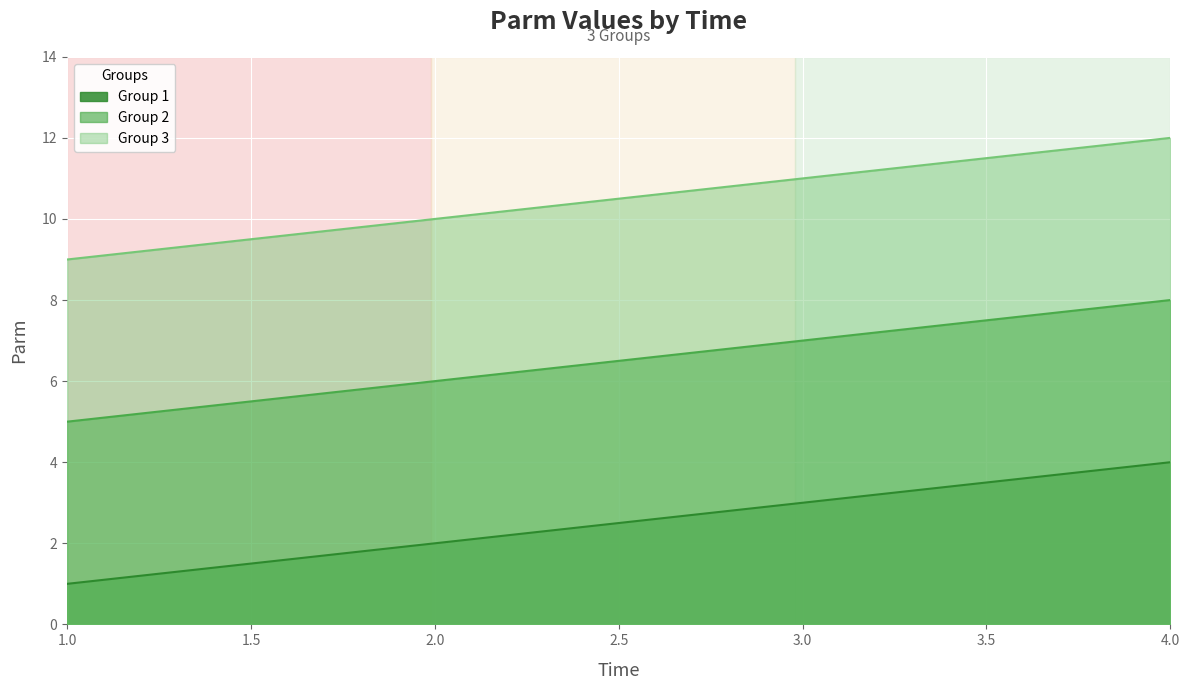

Where does the Group 3 series first go above 11?

4